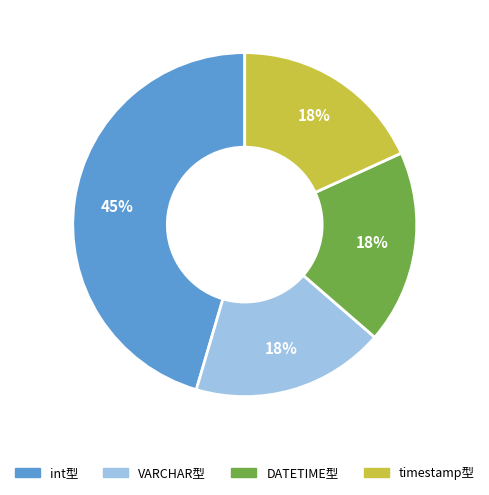

Is there a majority slice in this chart?

No